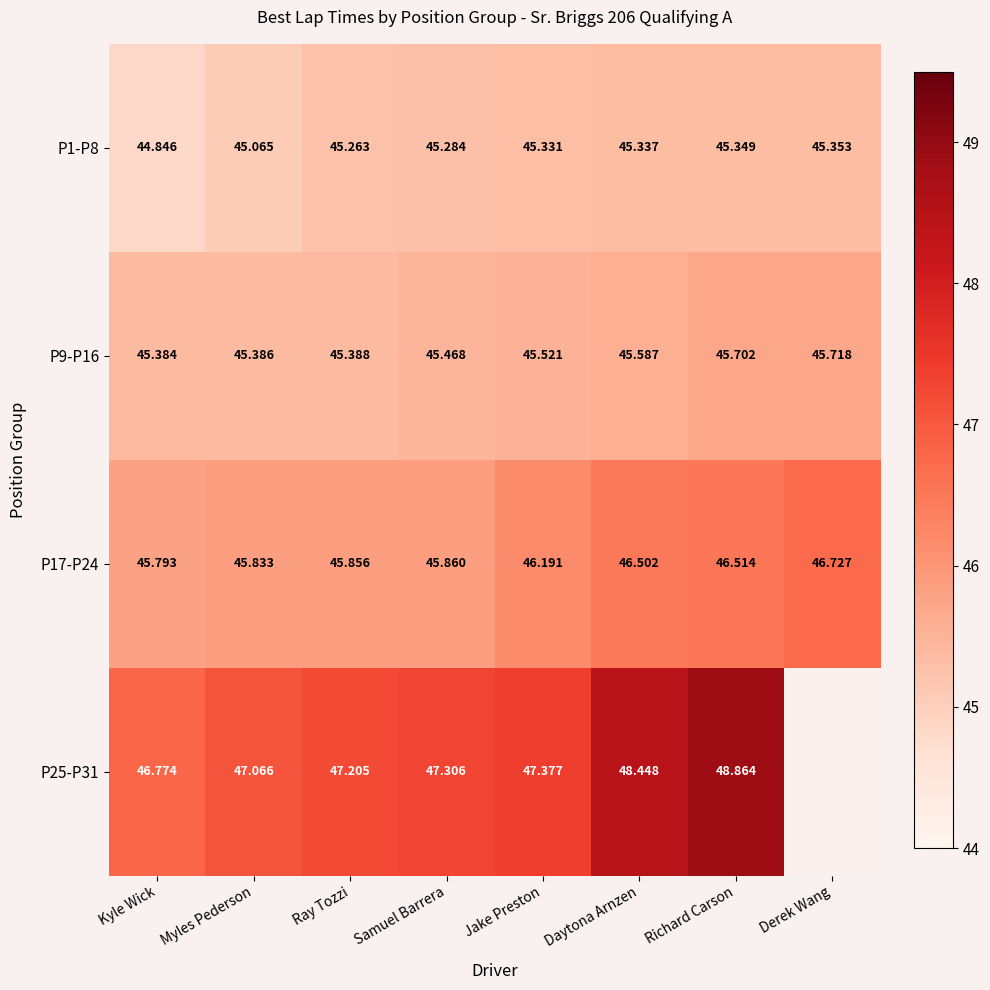

What is the difference between the P25-P31 values at Myles Pederson and Daytona Arnzen?

1.4